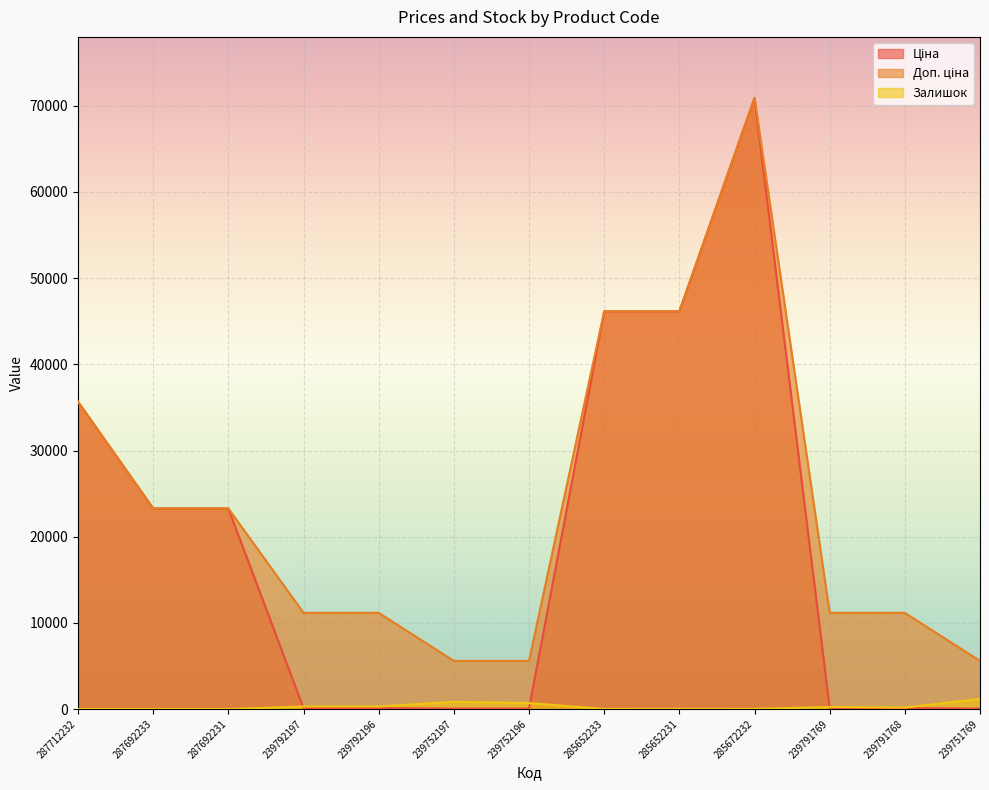

Is it true that Ціна equals 46143.9 at 285652233?

True